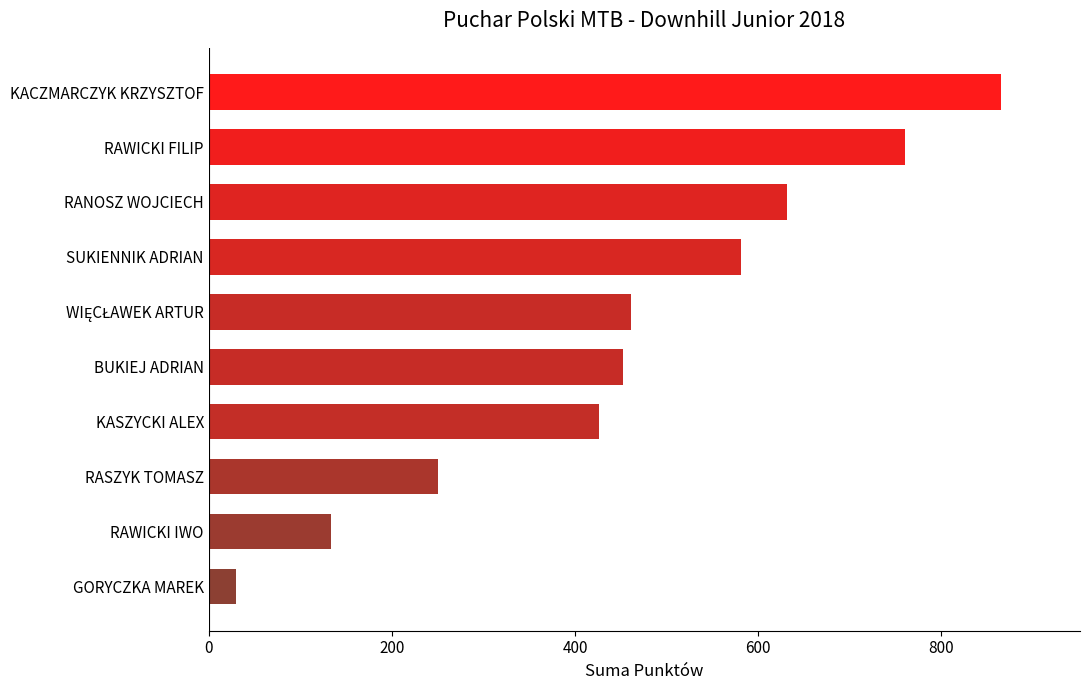

The value at RANOSZ WOJCIECH is 632. True or false?

True